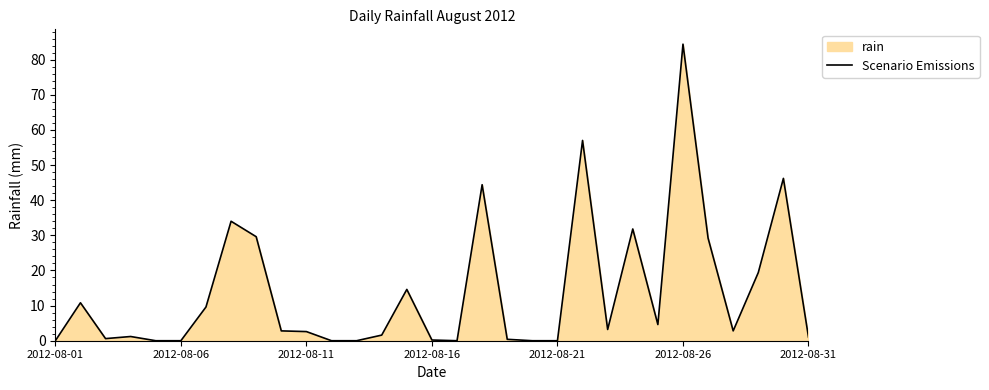

True or false: there are more than 1 points higher than both neighbors.

True